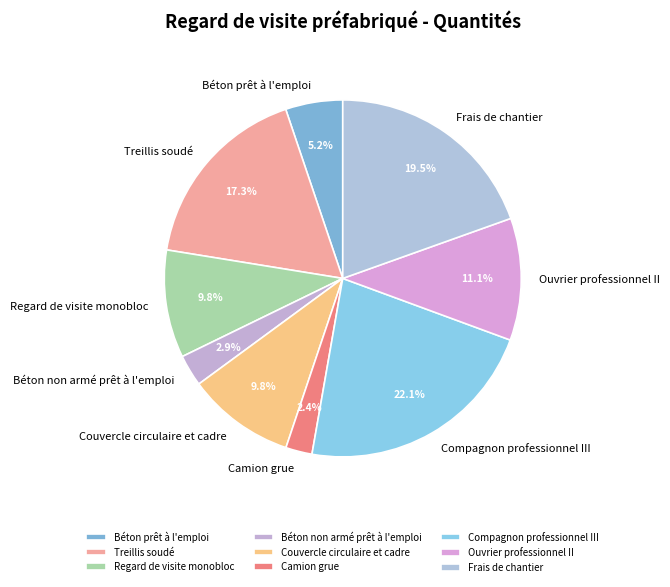

Combined, what portion of the pie is Treillis soudé and Frais de chantier?

36.8%